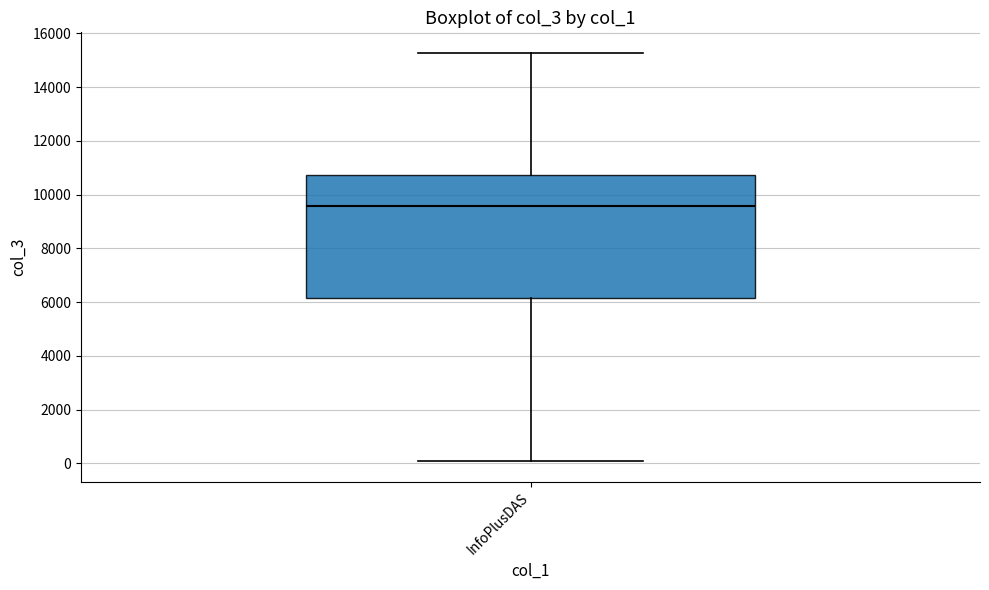

Transcribe this box plot: give where the median line is, the range the box spans, and where the two whiskers end, as read against the y-axis. The values are not printed on the chart, so give them approximately, as read against the axis.

median 9600, box 6200 to 10800, whiskers 0 to 15200